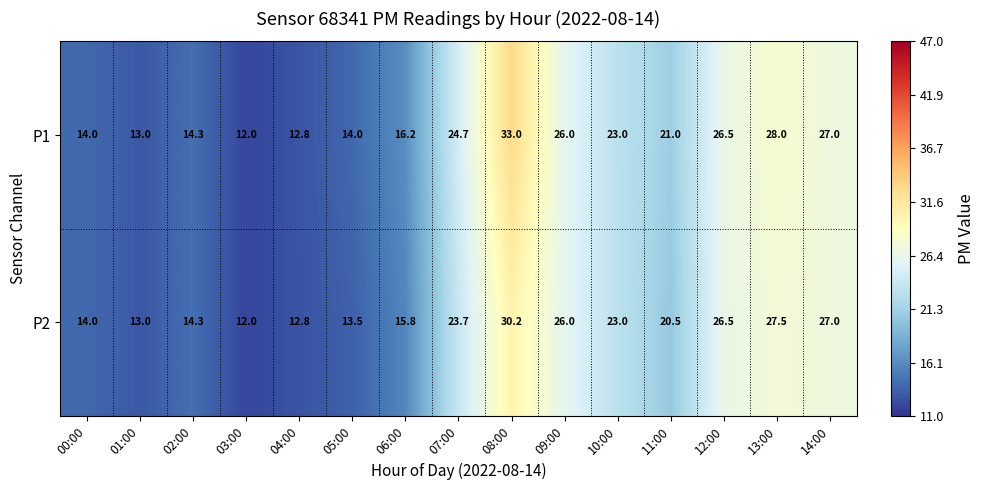

Rank the series by their maximum value, from highest to lowest.

P1, P2